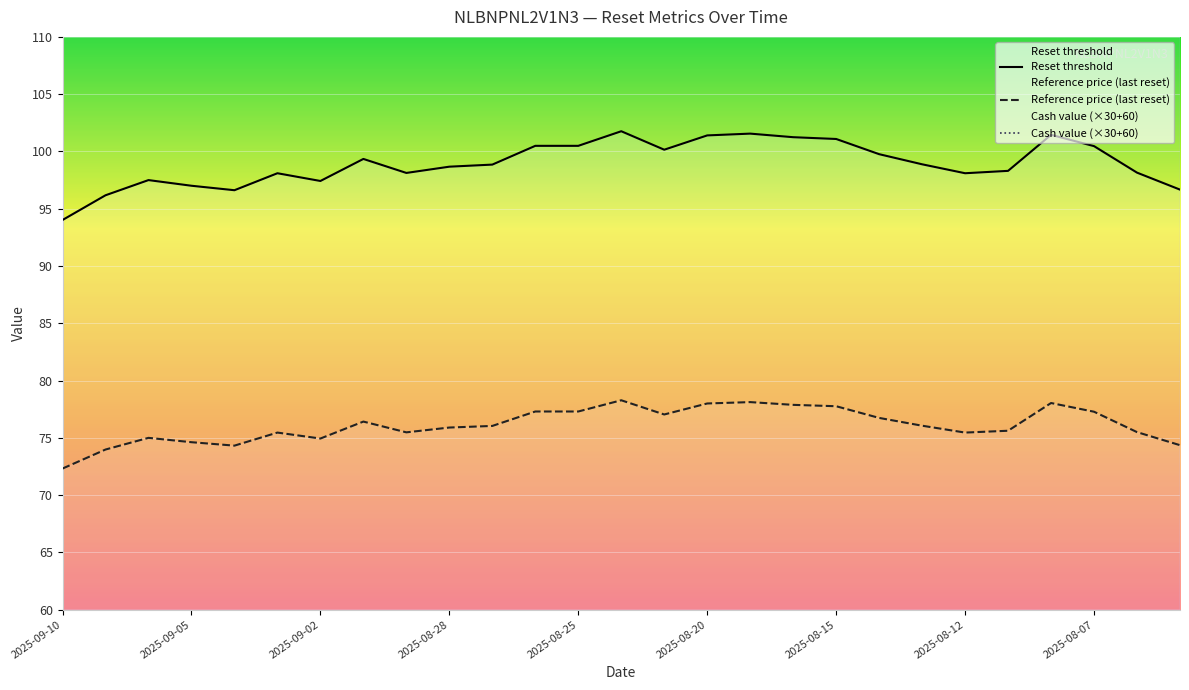

True or false: Reference price (last reset) and Reset threshold cross at least once.

False